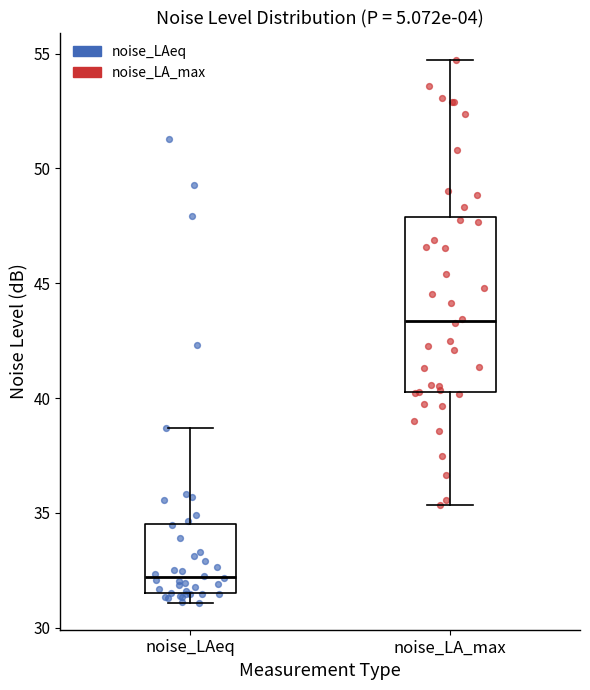

Reading left to right, transcribe this box plot: for each box, give where its median line is, the range the box spans, and where its two whiskers end, as read against the y-axis. The values are not printed on the chart, so give them approximately, as read against the axis.

noise_LAeq: median 32.0, box 31.5 to 34.5, whiskers 31.0 to 38.5
noise_LA_max: median 43.5, box 40.5 to 48.0, whiskers 35.5 to 54.5